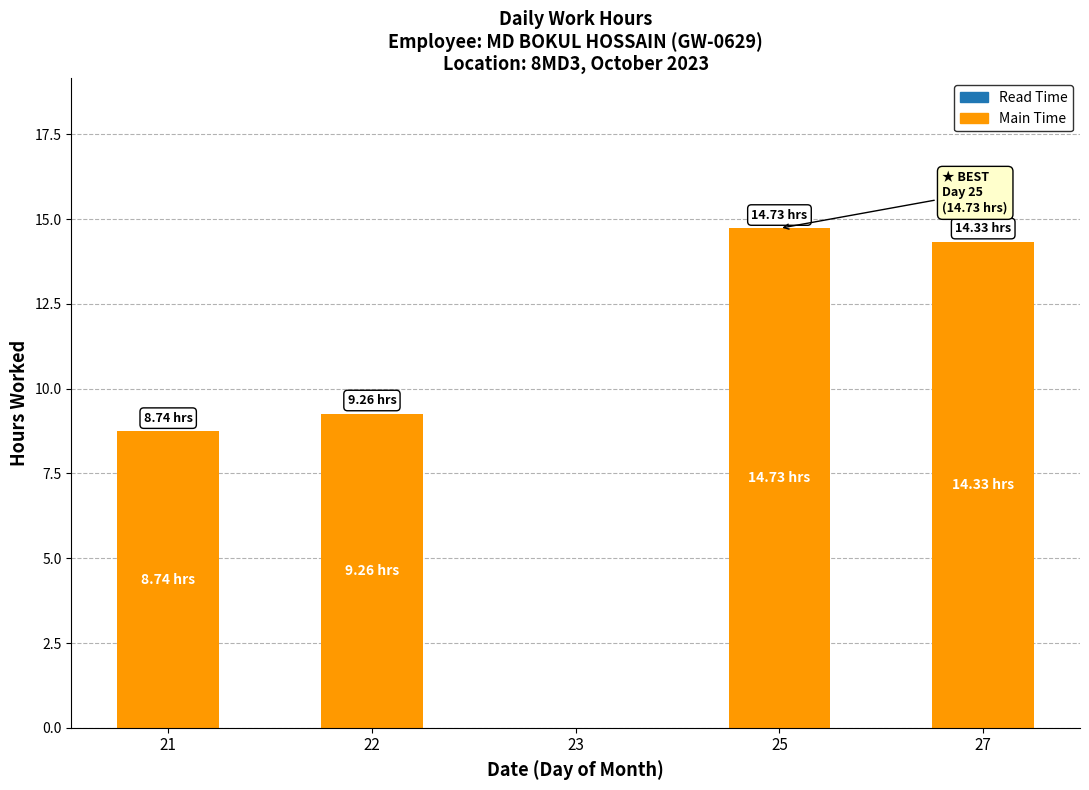

Between 27 and 23, which is larger?

27